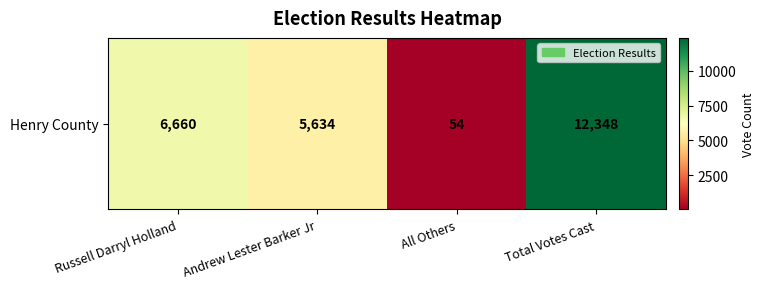

What is the difference between the values at Russell Darryl Holland and Total Votes Cast?

5688